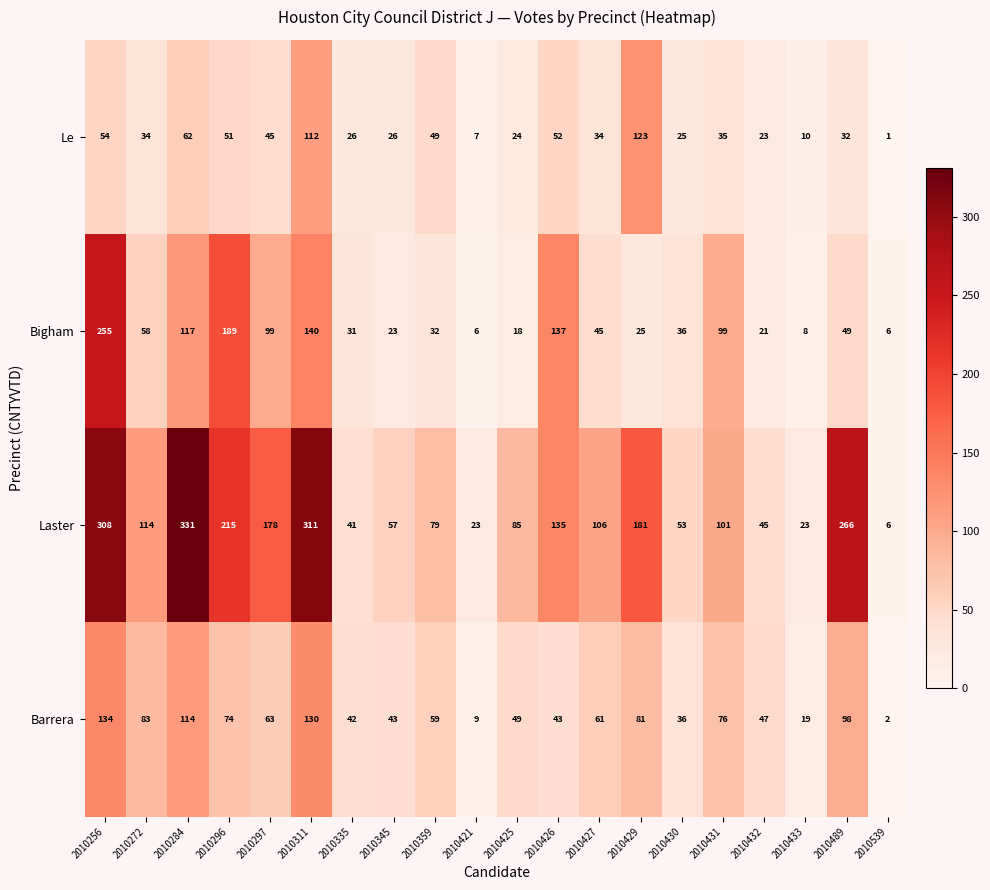

What is the difference between the highest and lowest values at 2010430?

28